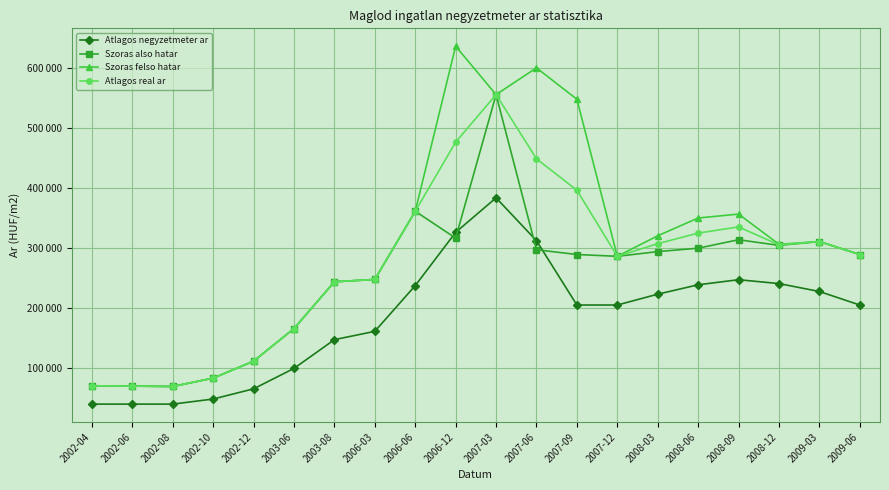

Is the value of Szoras also hatar at 2007-12 greater than the value of Atlagos negyzetmeter ar at 2007-06?

No